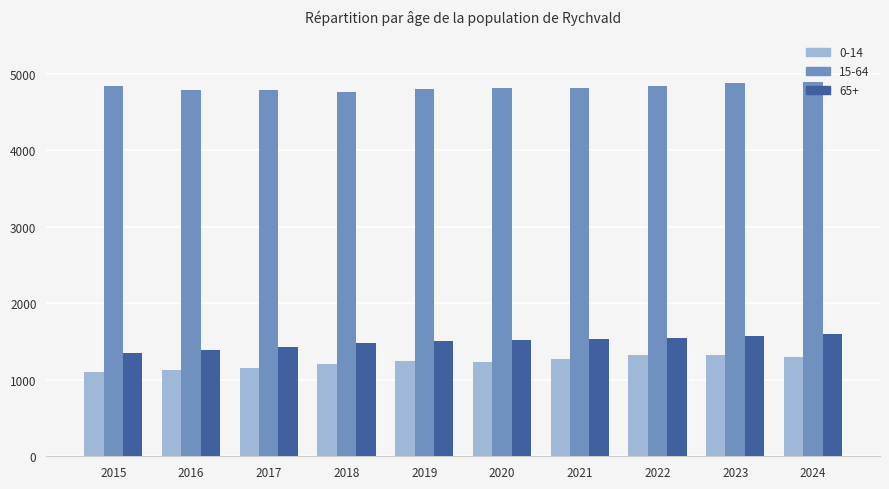

Which series has the largest total across all categories?

15-64